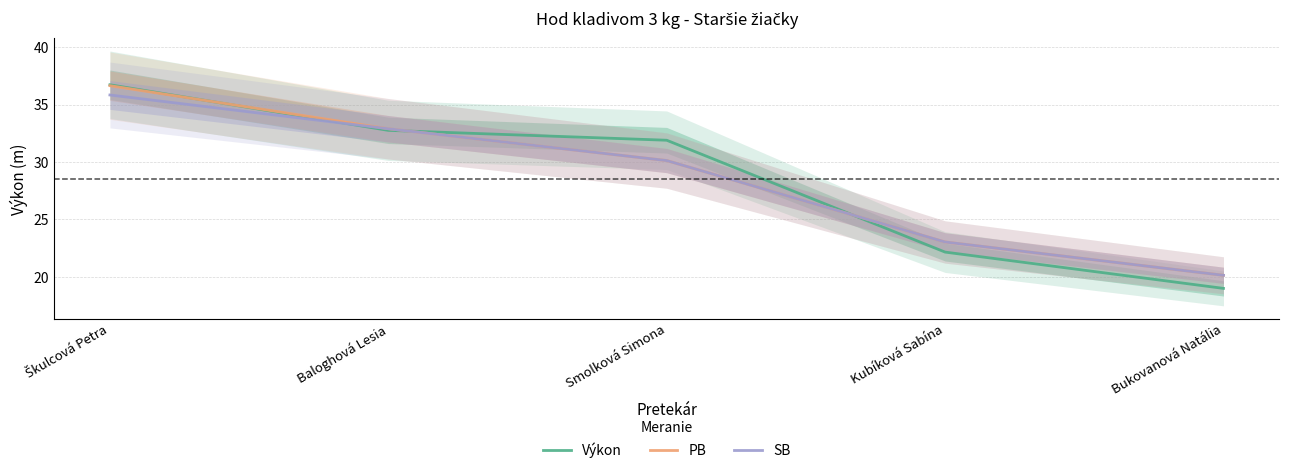

What is the spread (max minus min) of values at Smolková Simona?

1.8